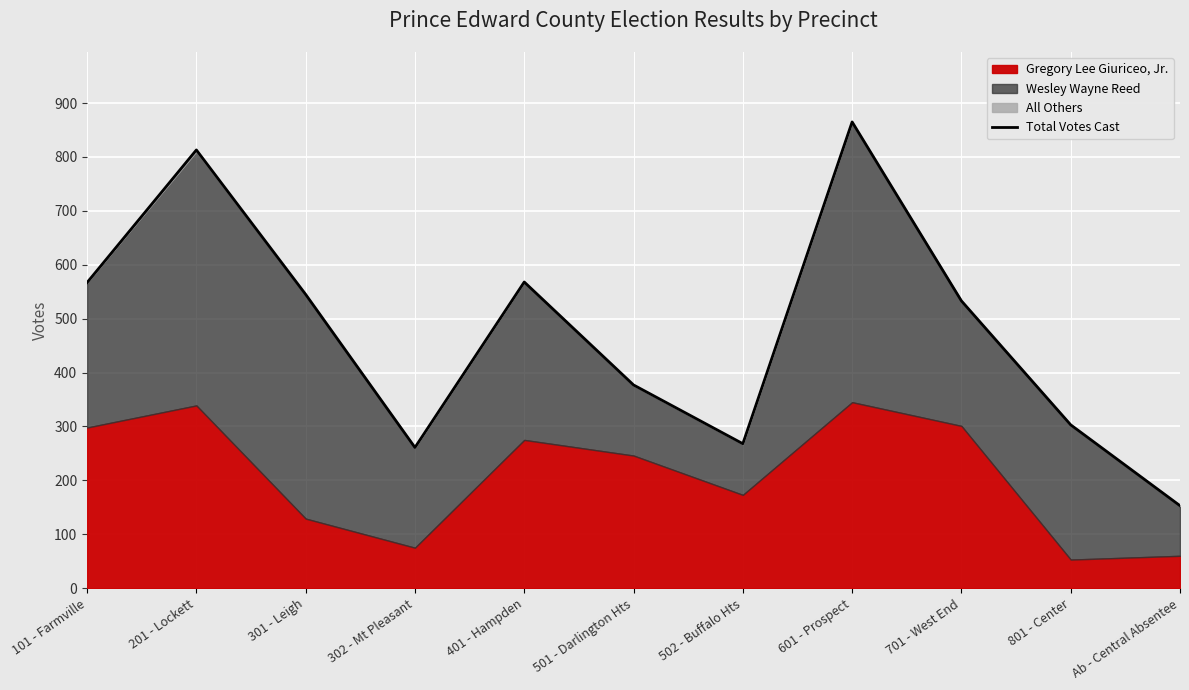

The chart shows a value of 303 at 801 - Center. True or false?

True